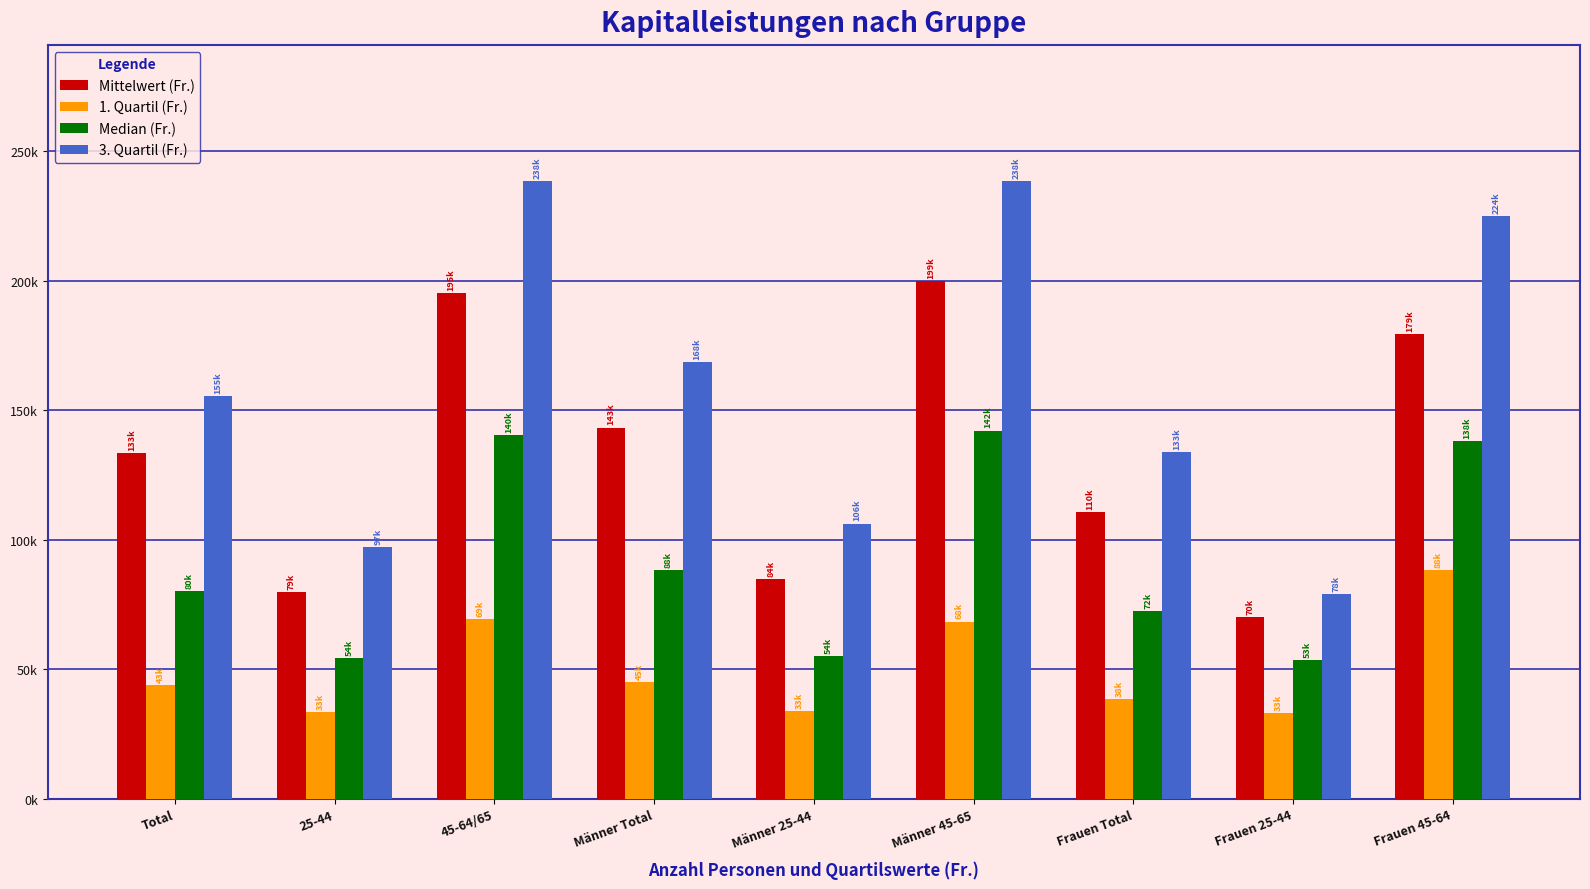

What is the sum of all 1. Quartil (Fr.) values?

453642.5